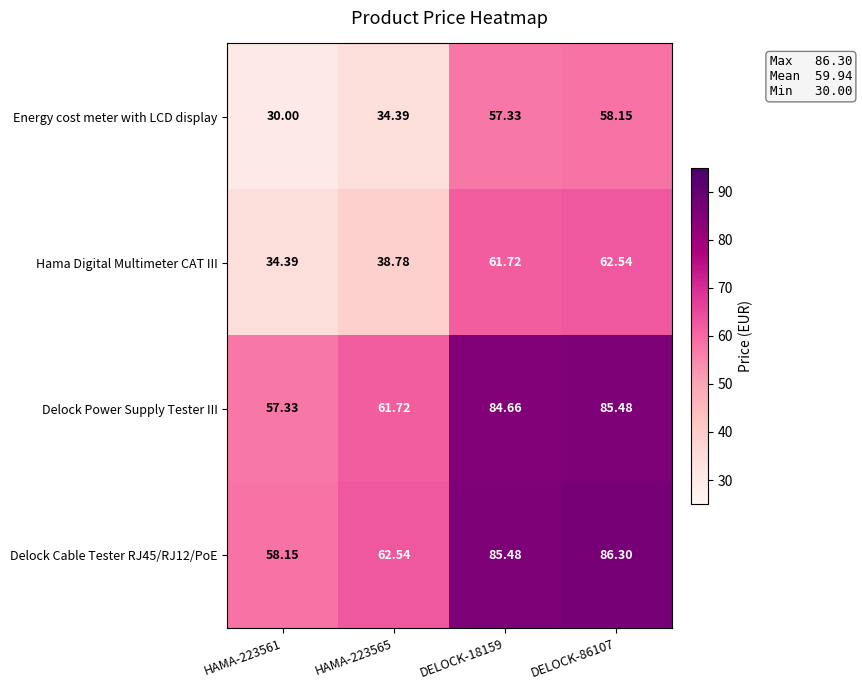

How many values in the Delock Cable Tester RJ45/RJ12/PoE series are below 85?

2